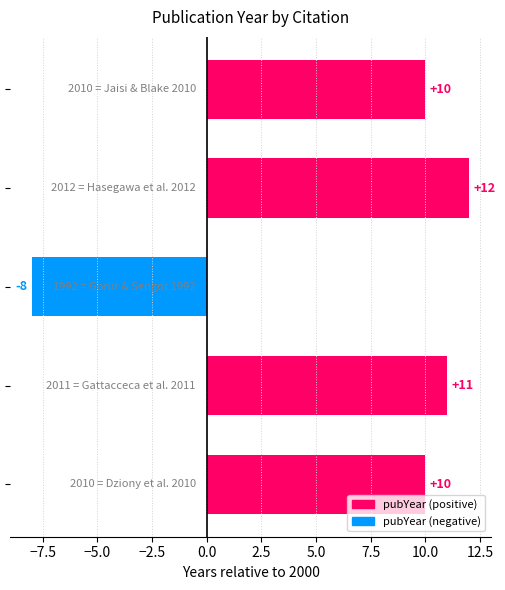

How many values are below zero?

1